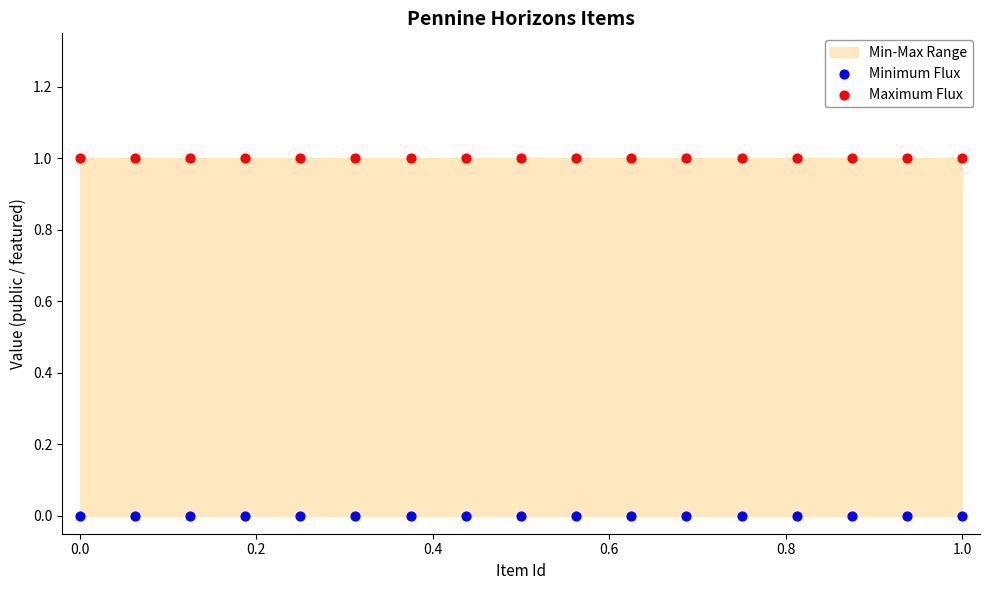

Which series contains the lowest Y value?

Minimum Flux